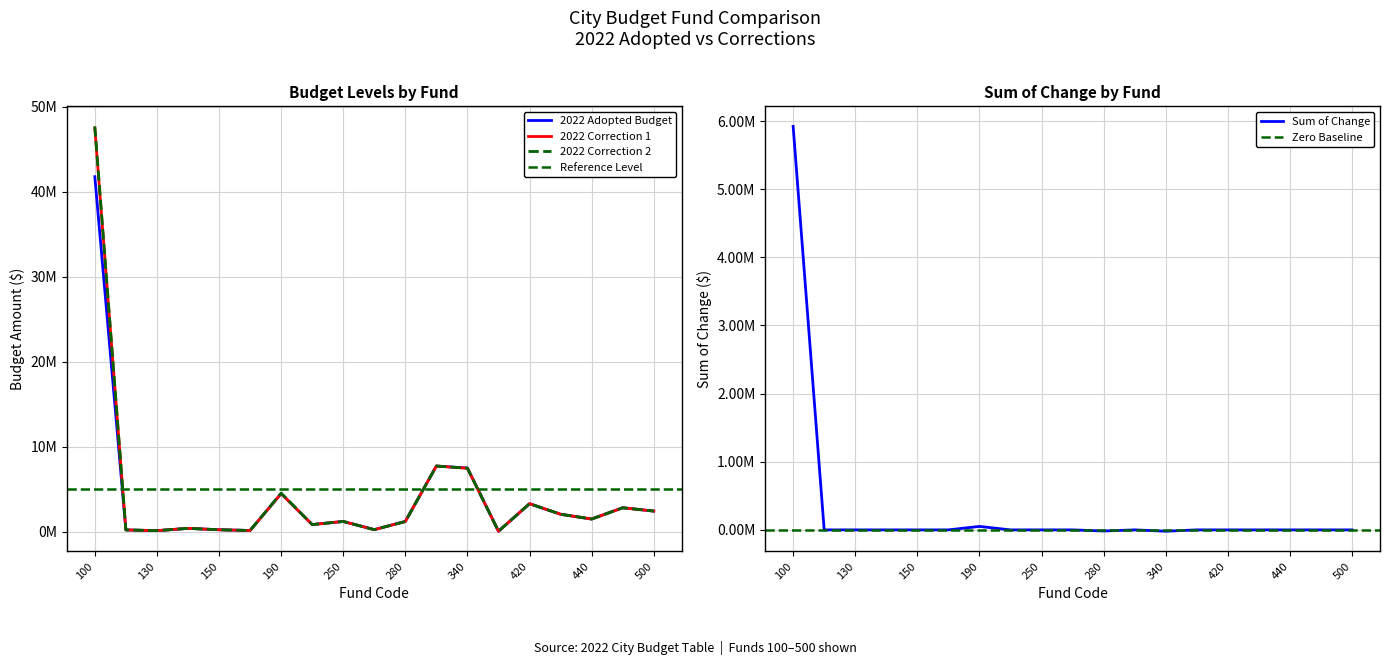

Where is the first local maximum for 2022 Adopted Budget?

140